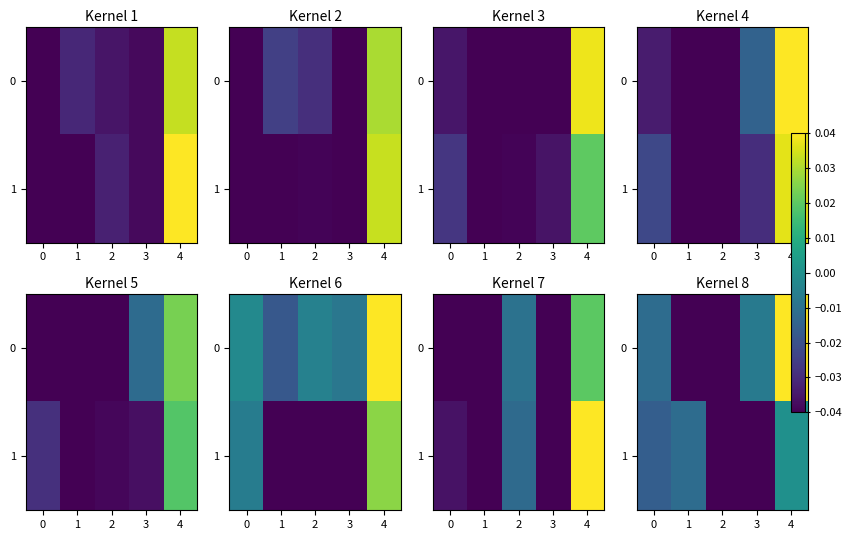

Rank the series at 3 from lowest to highest value.

1, 0